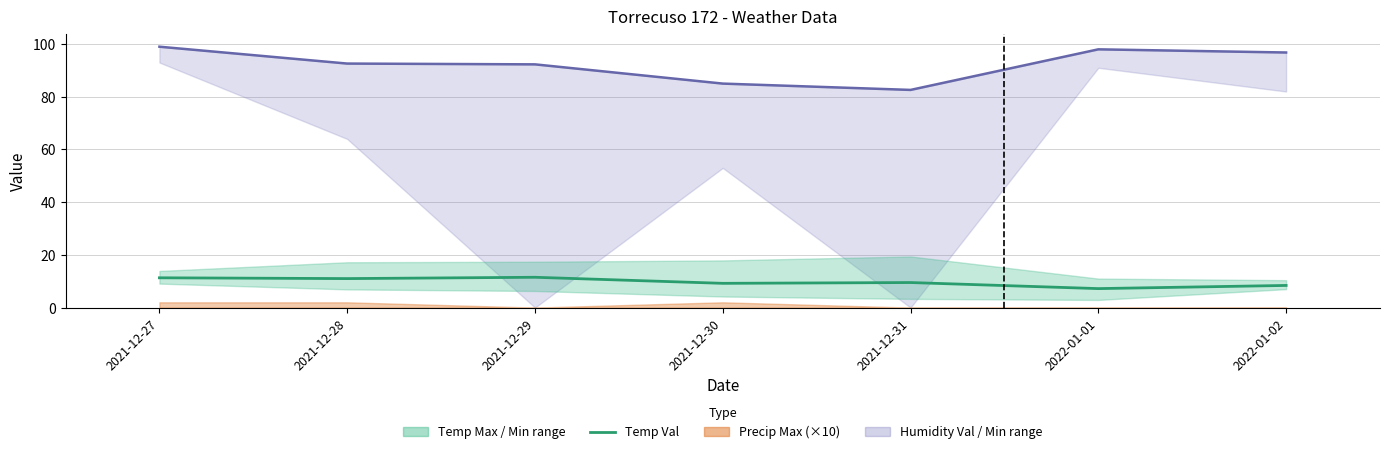

Reading left to right, what are all the values shown in this chart?

11.3	11.0	11.5	9.2	9.5	7.2	8.4